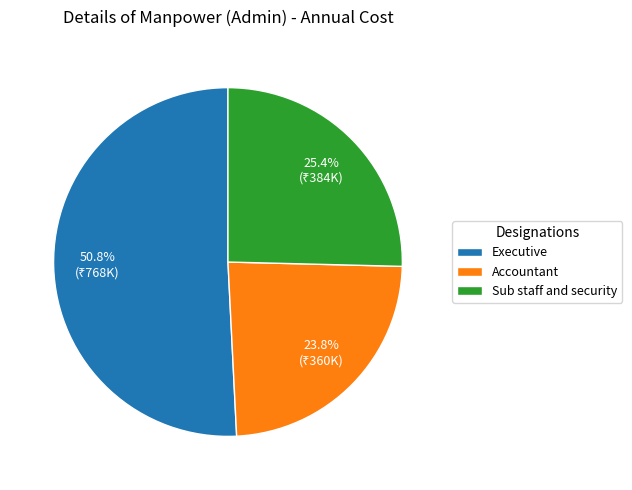

What is the ratio of the value at Accountant to the value at Executive?

0.5